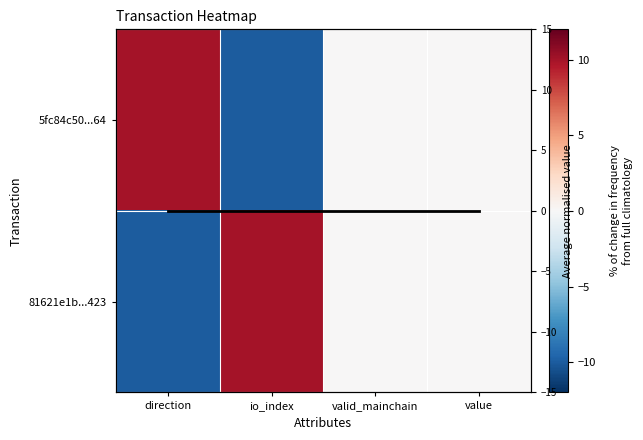

Count the number of data series in this chart.

3